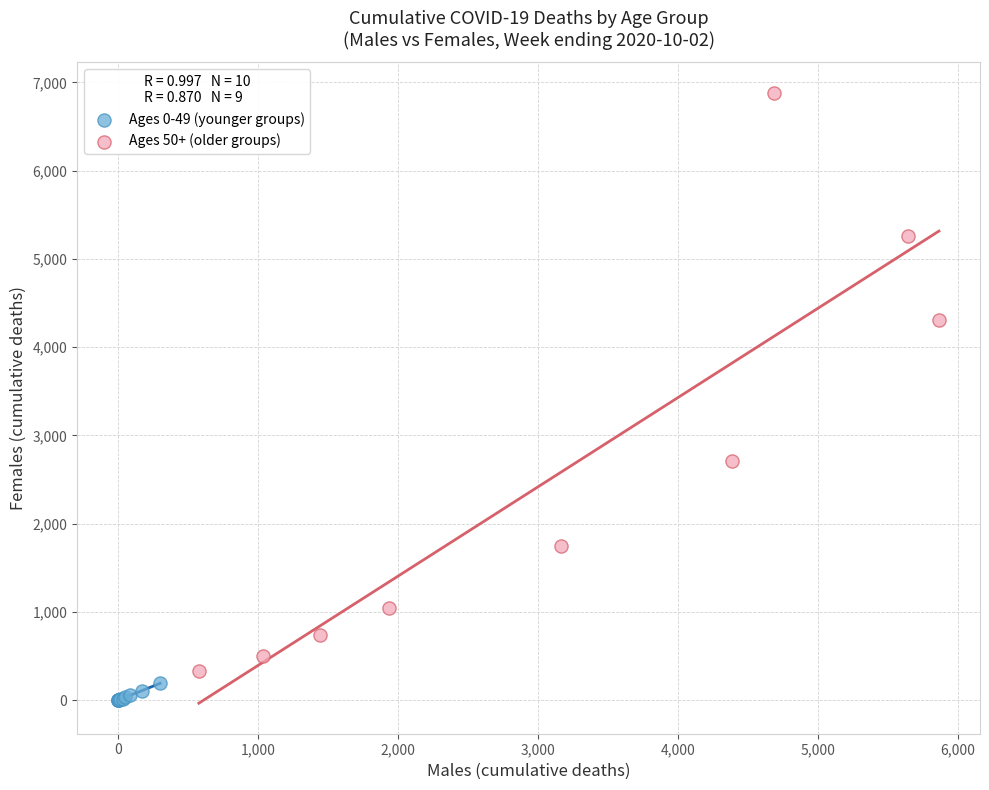

Which series reaches the maximum Y coordinate?

Ages 50+ (older groups)